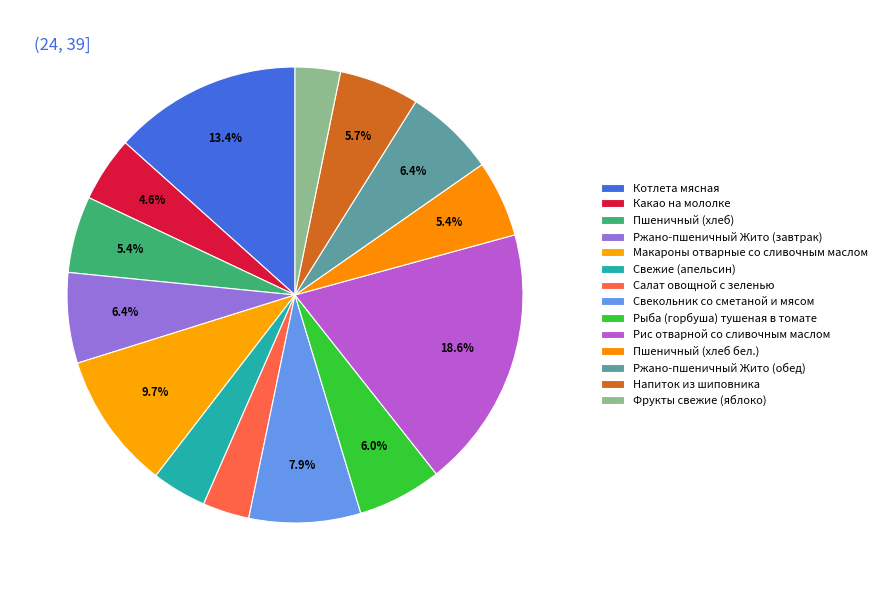

How many slices are in this pie chart?

14